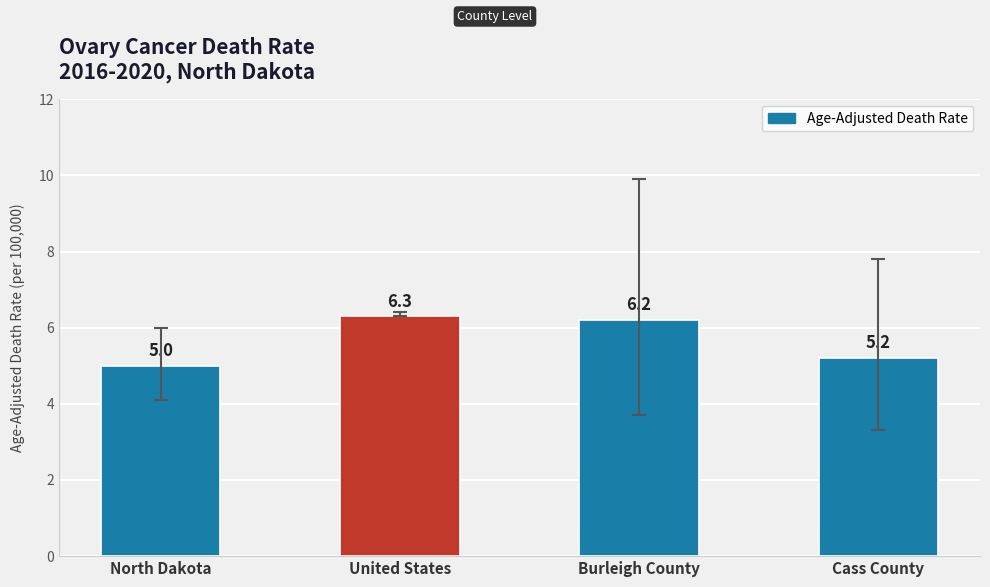

What is the change in value from North Dakota to Burleigh County?

+1.2